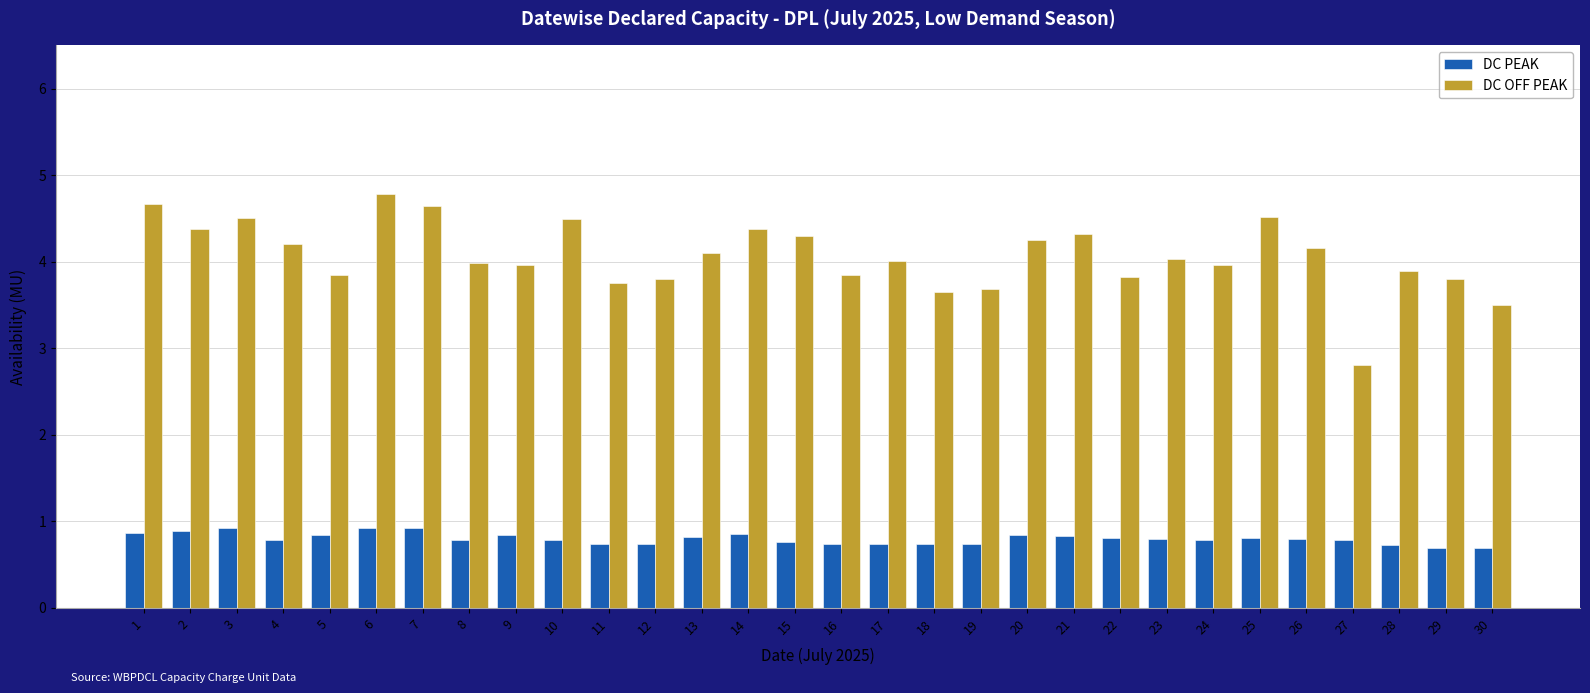

Count the DC PEAK values in the range 0 to 1.

30